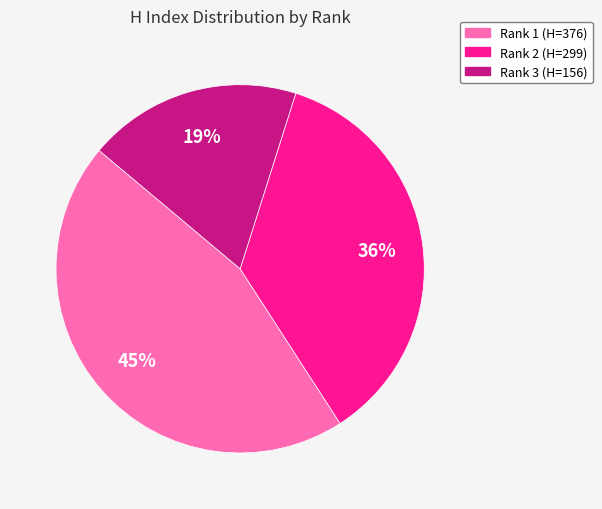

Approximately how many times larger is the value at Rank 1 (H=376) compared to Rank 3 (H=156)?

2.4